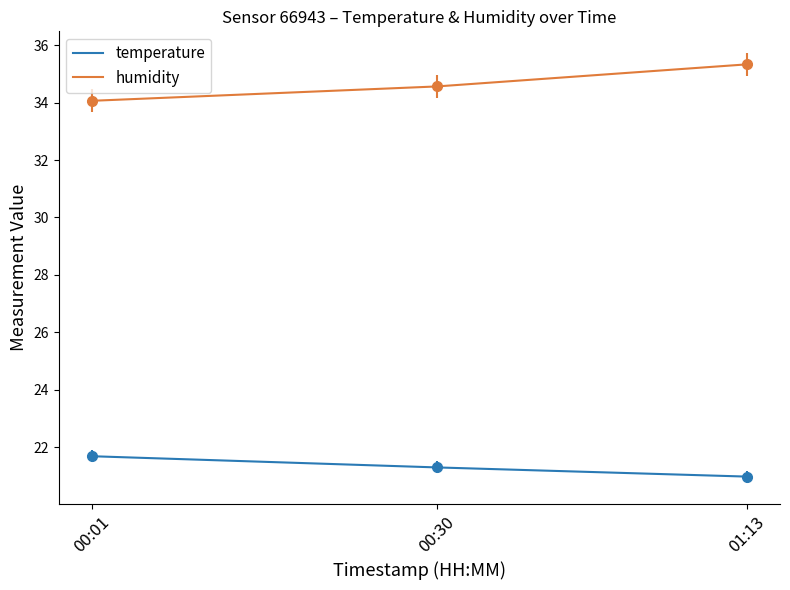

Which series changed the most between 00:01 and 01:13?

humidity